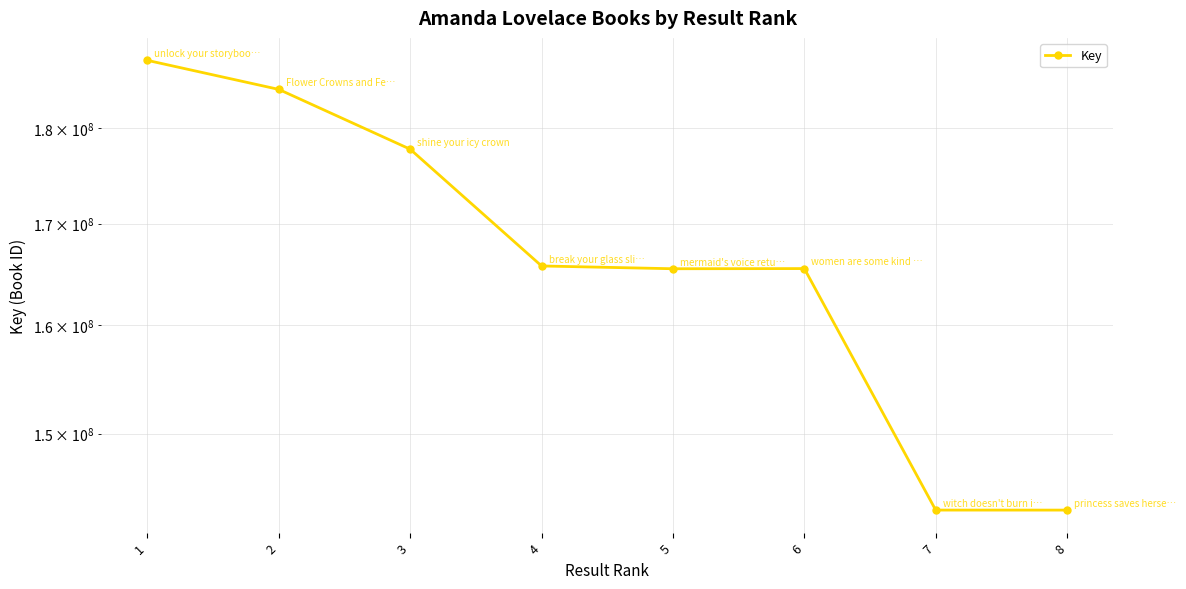

At which category does the chart reach its minimum across all series?

8